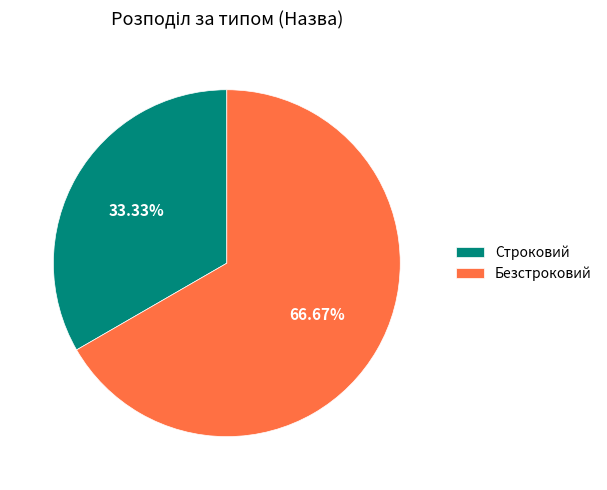

Is there any slice that represents more than half of the pie?

Yes